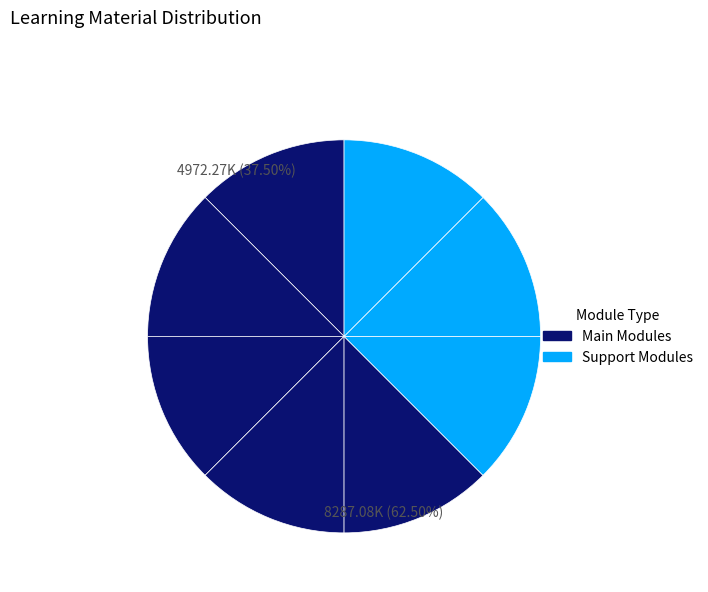

How many slices are in this pie chart?

8